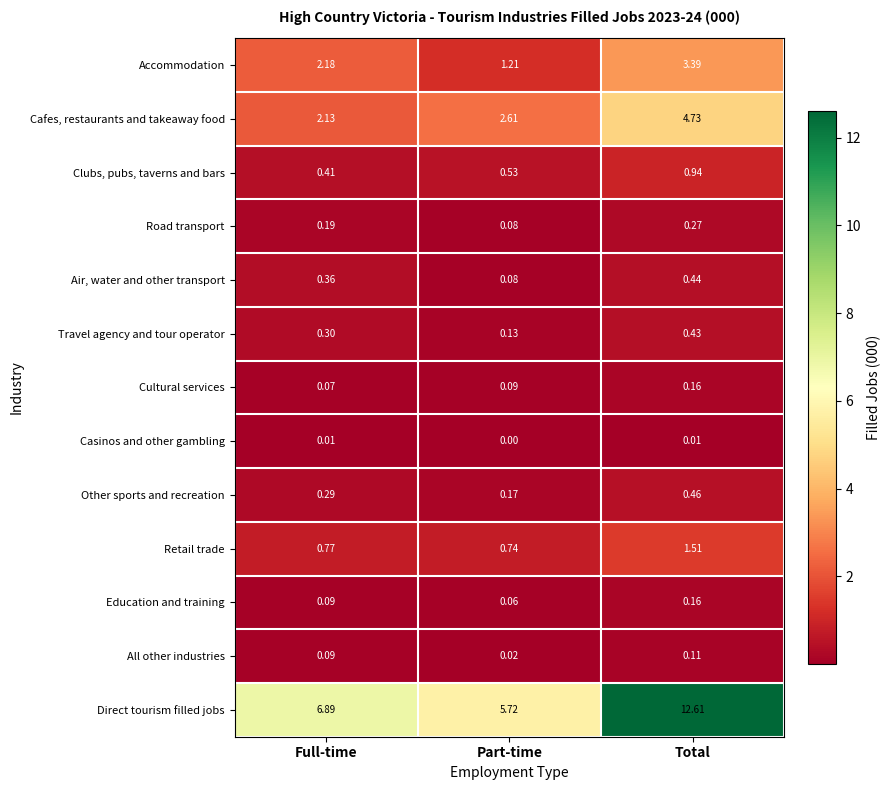

Which category has the highest value in the Clubs, pubs, taverns and bars series?

Total